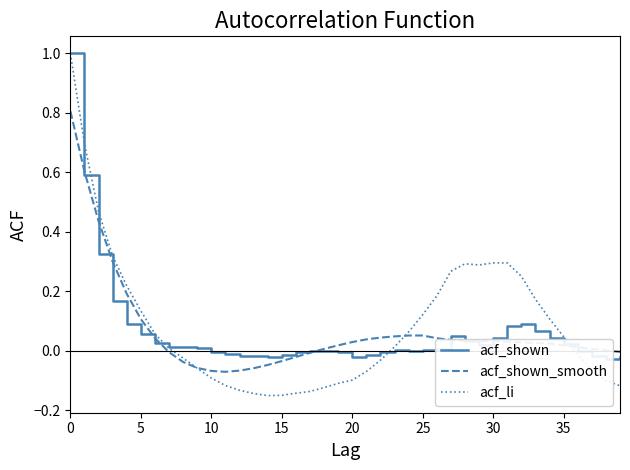

What is the smallest value displayed?

-0.1